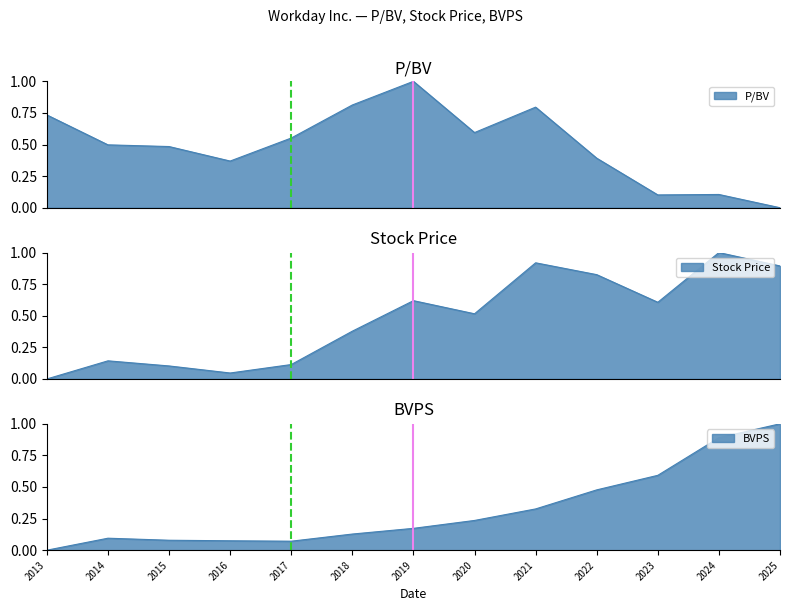

In P/BV, how many points are lower than both neighbors (excluding endpoints)?

3